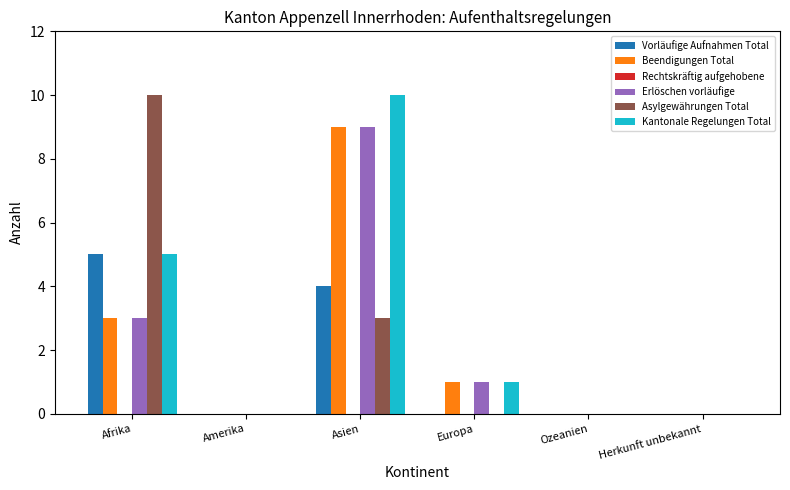

Reading right to left, transcribe all the data shown in this chart.

Vorläufige Aufnahmen Total: Herkunft unbekannt=0	Ozeanien=0	Europa=0	Asien=4	Amerika=0	Afrika=5
Beendigungen Total: Herkunft unbekannt=0	Ozeanien=0	Europa=1	Asien=9	Amerika=0	Afrika=3
Erlöschen vorläufige: Herkunft unbekannt=0	Ozeanien=0	Europa=1	Asien=9	Amerika=0	Afrika=3
Asylgewährungen Total: Herkunft unbekannt=0	Ozeanien=0	Europa=0	Asien=3	Amerika=0	Afrika=10
Kantonale Regelungen Total: Herkunft unbekannt=0	Ozeanien=0	Europa=1	Asien=10	Amerika=0	Afrika=5